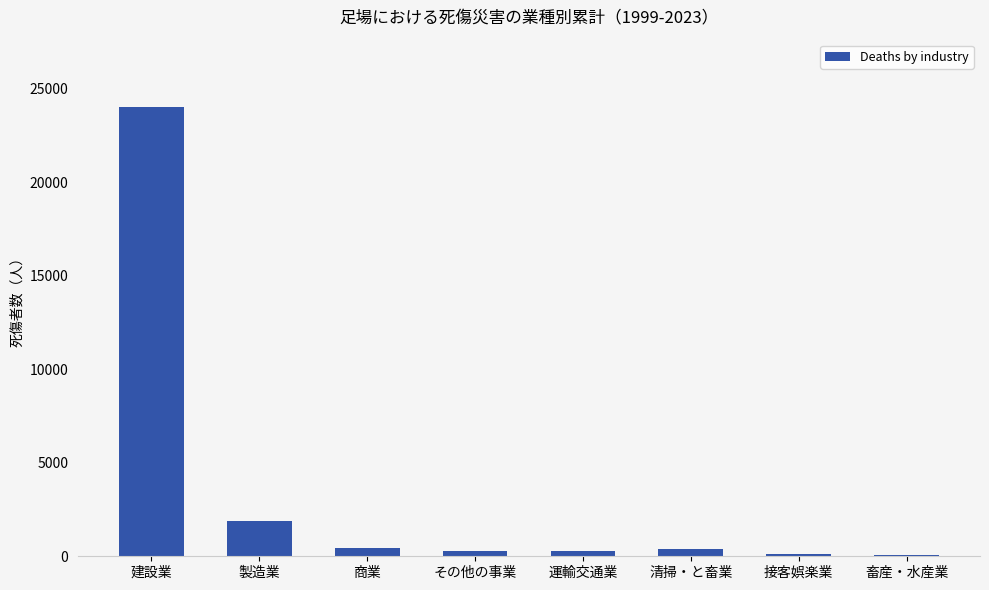

At which label is the value closest to 12032?

製造業